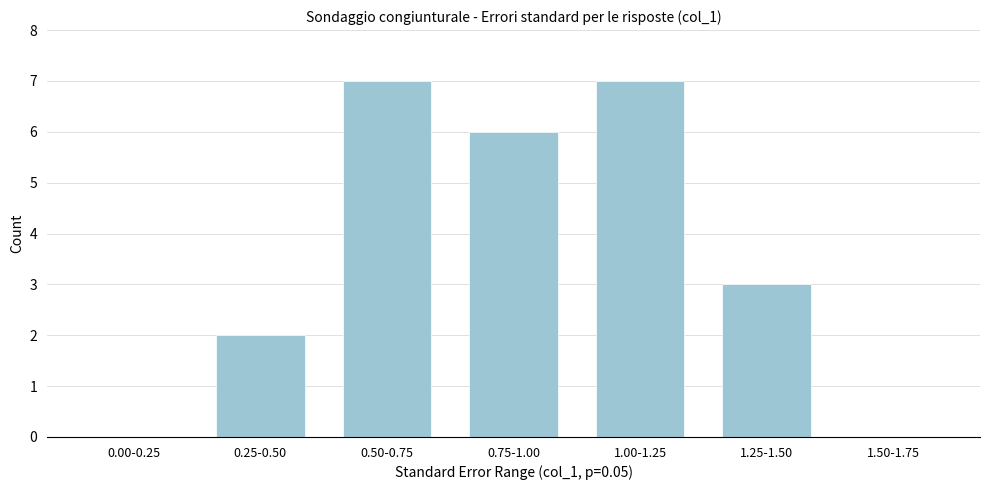

Reading right to left, extract all data points from this chart.

1.50-1.75=0	1.25-1.50=3	1.00-1.25=7	0.75-1.00=6	0.50-0.75=7	0.25-0.50=2	0.00-0.25=0